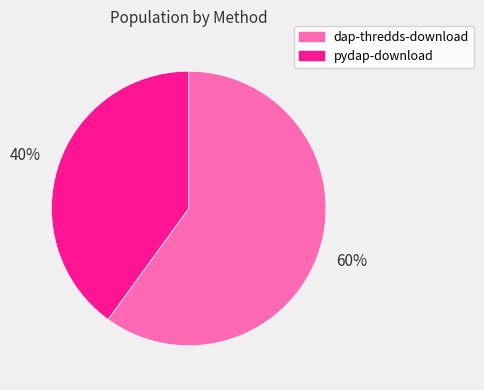

To the nearest percent, what is the difference between the pydap-download and dap-thredds-download slice percentages?

20%